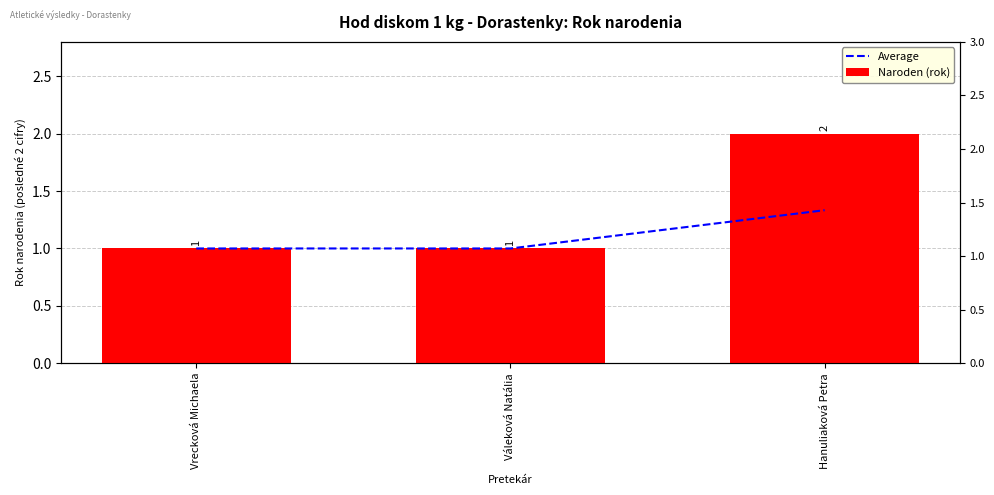

What is the difference between the maximum and minimum values in the Average series?

0.3